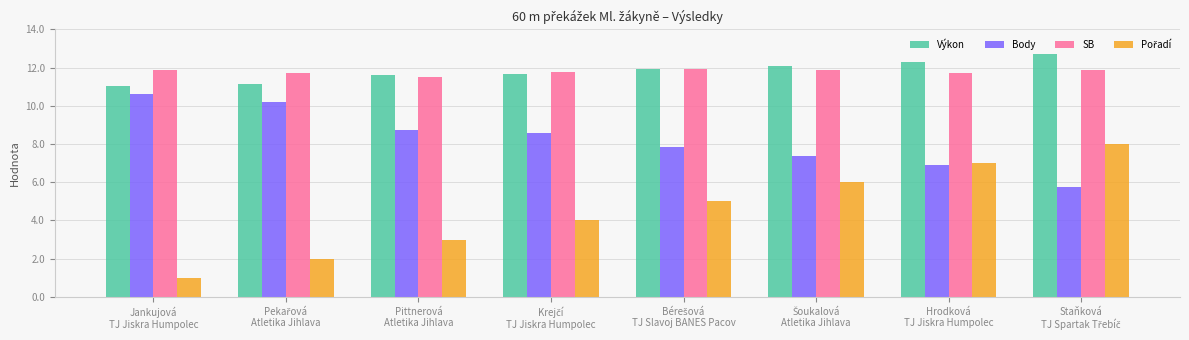

What is the minimum value for Body?

5.8